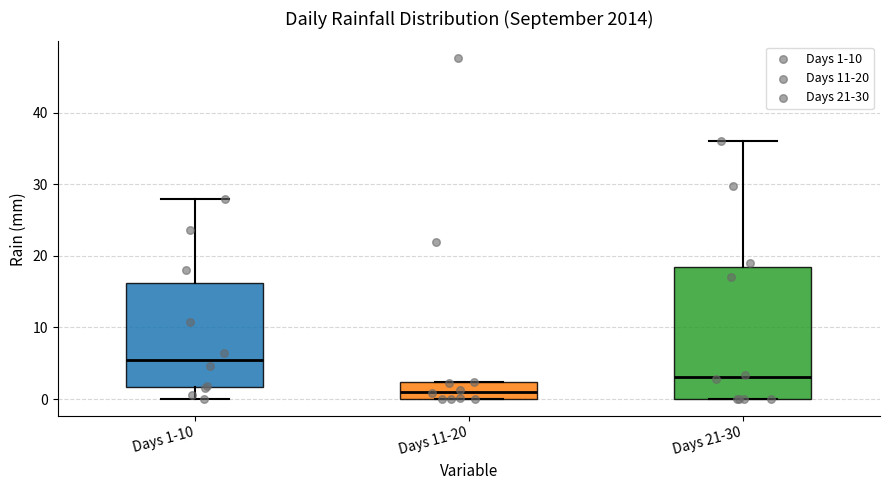

Where does the lower whisker of the box for Days 1-10 end on the y-axis? The values are not printed on the chart, so give them approximately, as read against the axis.

0